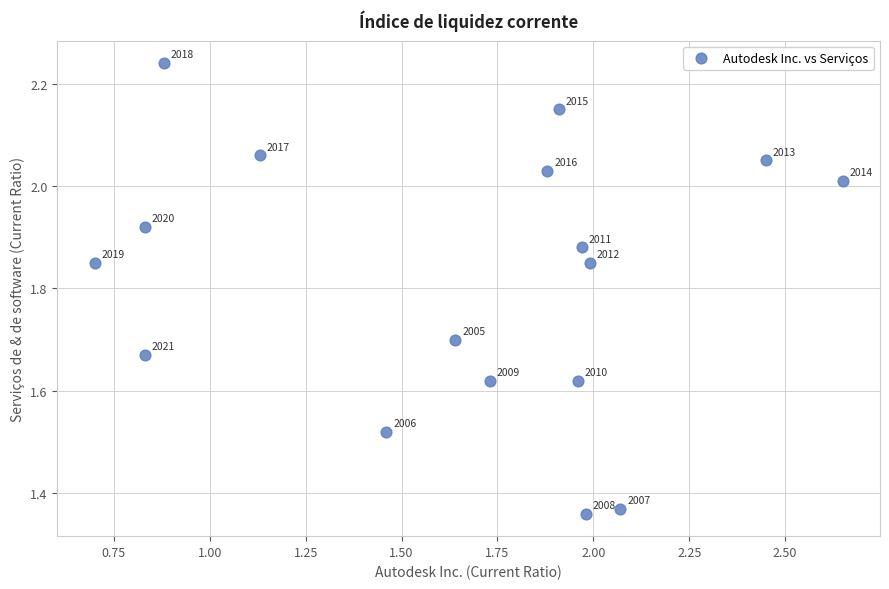

What is the range of Y values (max minus min)?

0.9